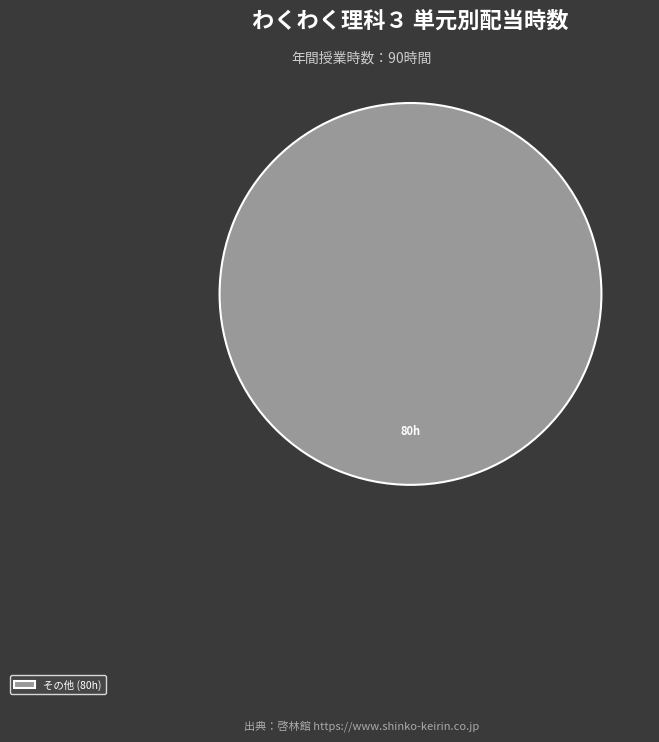

Does その他 (80h) represent more than half of the total?

Yes